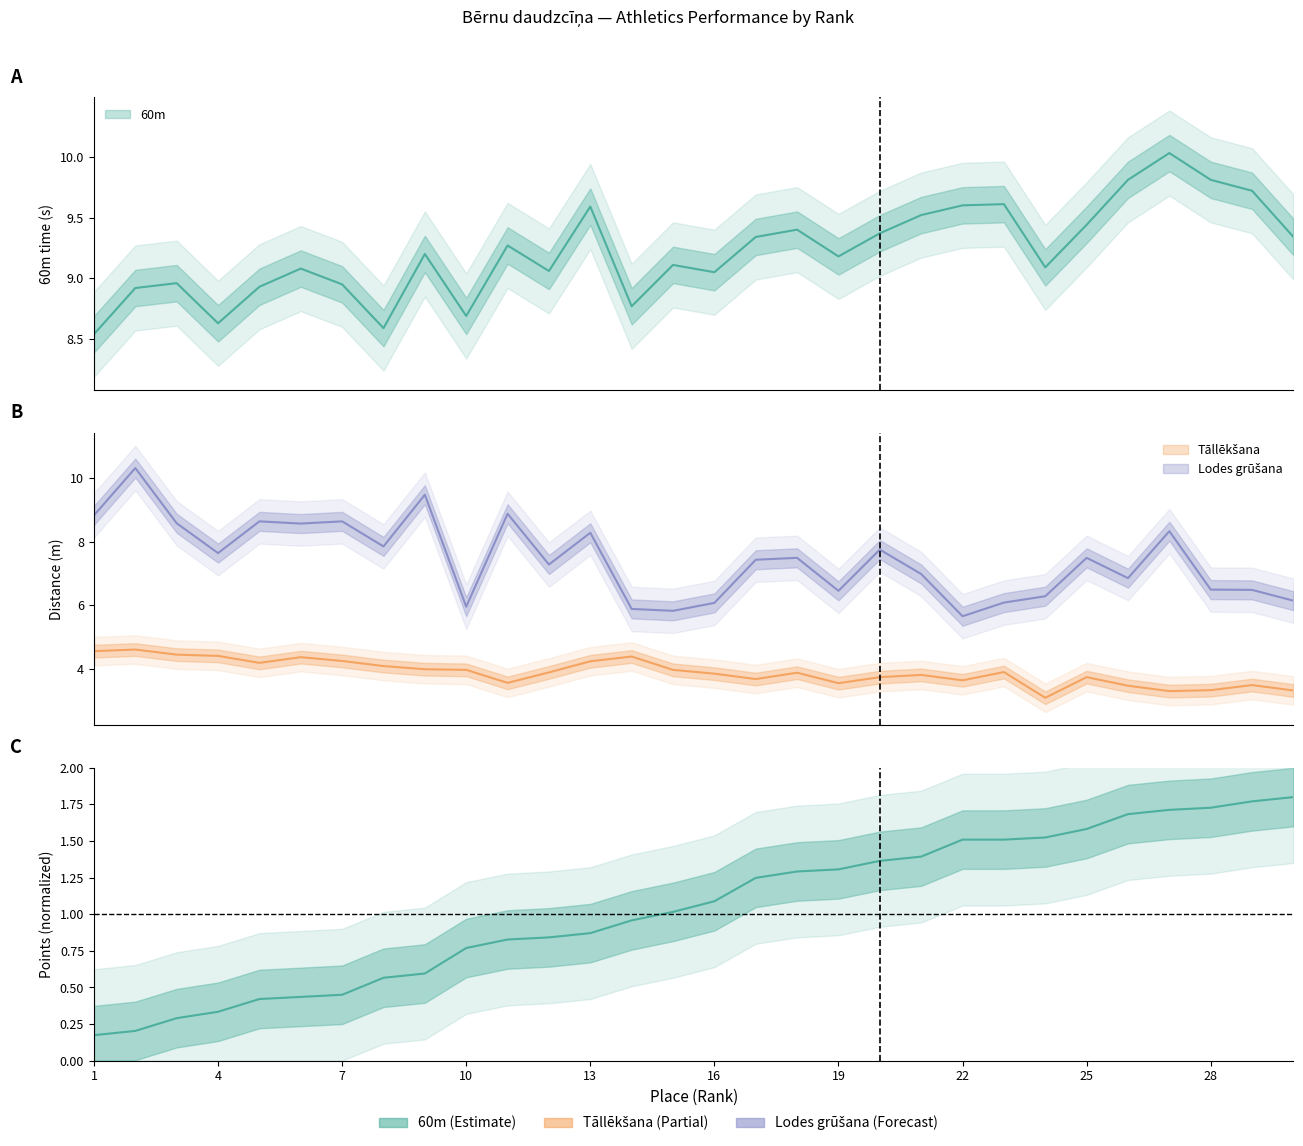

What is the value of the Lodes grūšana point at the 30th from the left?

6.1